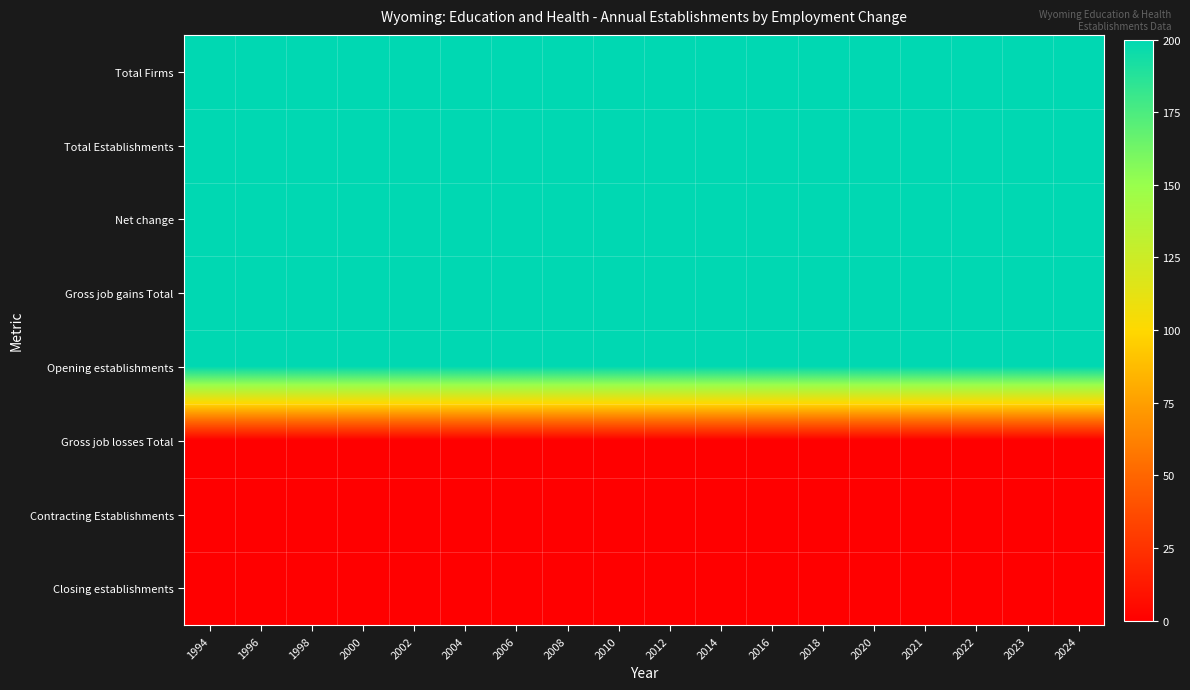

Reading right to left, extract all data points from this chart.

Total Firms: 2024=200	2023=200	2022=200	2021=200	2020=200	2018=200	2016=200	2014=200	2012=200	2010=200	2008=200	2006=200	2004=200	2002=200	2000=200	1998=200	1996=200	1994=200
Total Establishments: 2024=200	2023=200	2022=200	2021=200	2020=200	2018=200	2016=200	2014=200	2012=200	2010=200	2008=200	2006=200	2004=200	2002=200	2000=200	1998=200	1996=200	1994=200
Net change: 2024=200	2023=200	2022=200	2021=200	2020=200	2018=200	2016=200	2014=200	2012=200	2010=200	2008=200	2006=200	2004=200	2002=200	2000=200	1998=200	1996=200	1994=200
Gross job gains Total: 2024=200	2023=200	2022=200	2021=200	2020=200	2018=200	2016=200	2014=200	2012=200	2010=200	2008=200	2006=200	2004=200	2002=200	2000=200	1998=200	1996=200	1994=200
Opening establishments: 2024=200	2023=200	2022=200	2021=200	2020=200	2018=200	2016=200	2014=200	2012=200	2010=200	2008=200	2006=200	2004=200	2002=200	2000=200	1998=200	1996=200	1994=200
Gross job losses Total: 2024=0	2023=0	2022=0	2021=0	2020=0	2018=0	2016=0	2014=0	2012=0	2010=0	2008=0	2006=0	2004=0	2002=0	2000=0	1998=0	1996=0	1994=0
Contracting Establishments: 2024=0	2023=0	2022=0	2021=0	2020=0	2018=0	2016=0	2014=0	2012=0	2010=0	2008=0	2006=0	2004=0	2002=0	2000=0	1998=0	1996=0	1994=0
Closing establishments: 2024=0	2023=0	2022=0	2021=0	2020=0	2018=0	2016=0	2014=0	2012=0	2010=0	2008=0	2006=0	2004=0	2002=0	2000=0	1998=0	1996=0	1994=0